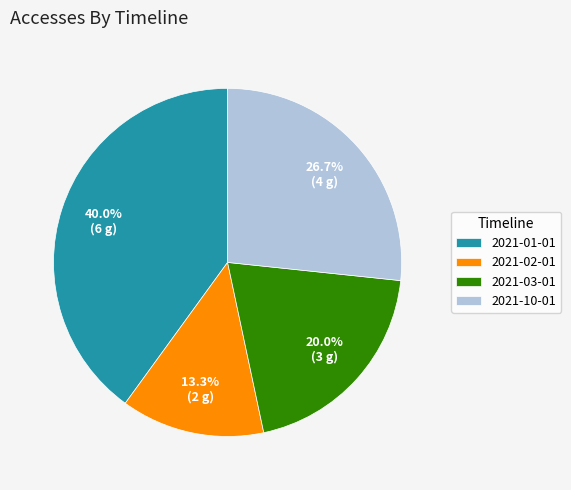

To the nearest percent, what portion does 2021-03-01 represent?

20%